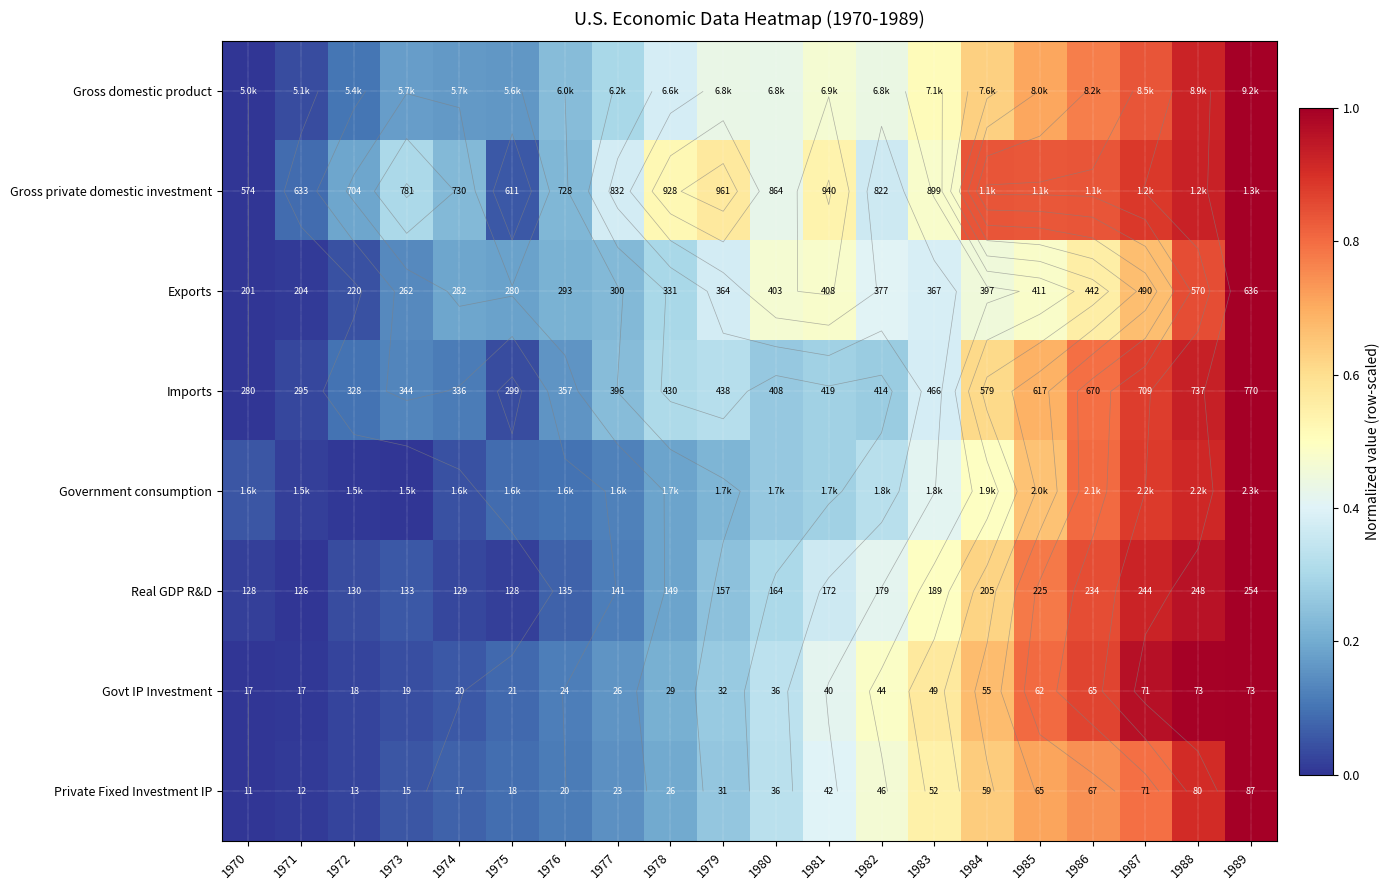

Which category has the highest value across all series?

1989